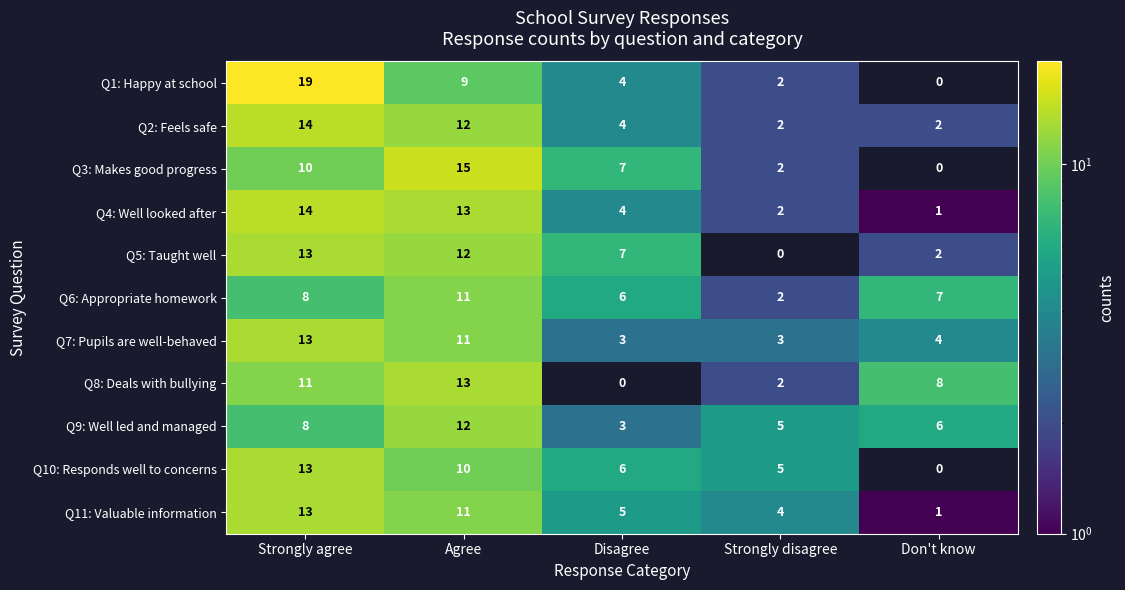

At which label does Q9: Well led and managed reach its peak?

Agree